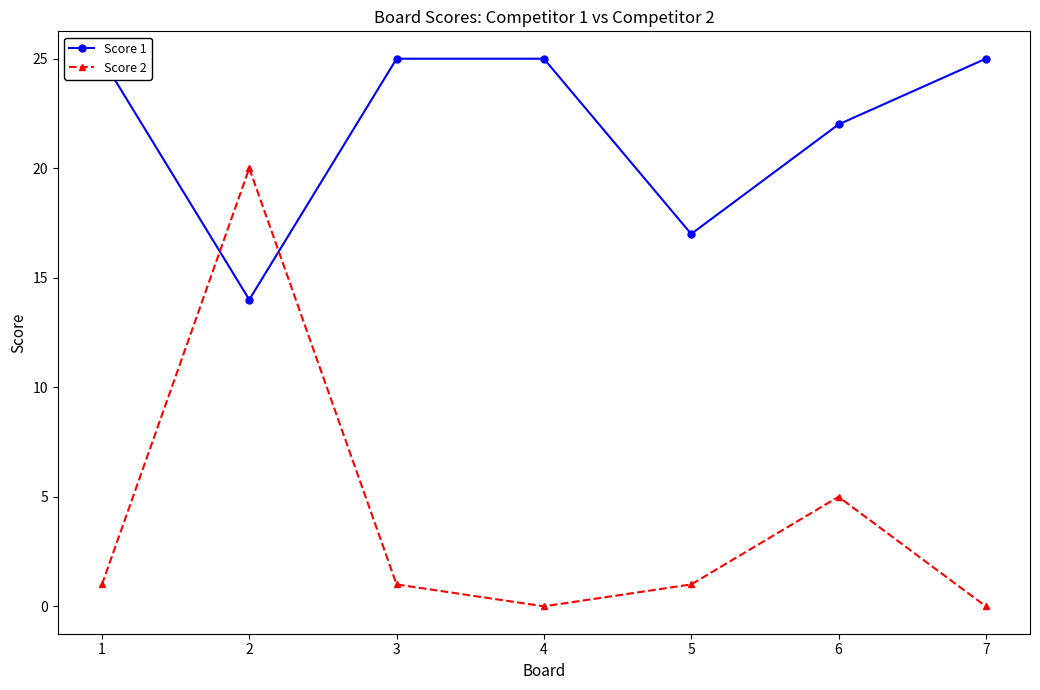

Count the number of categories in the chart.

7